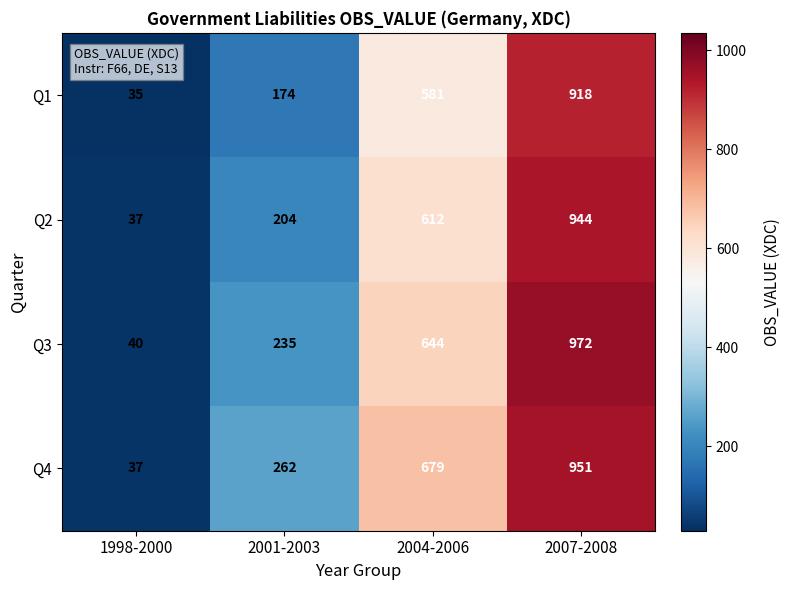

What is the sum of the Q4 values at 1998-2000 and 2004-2006?

716